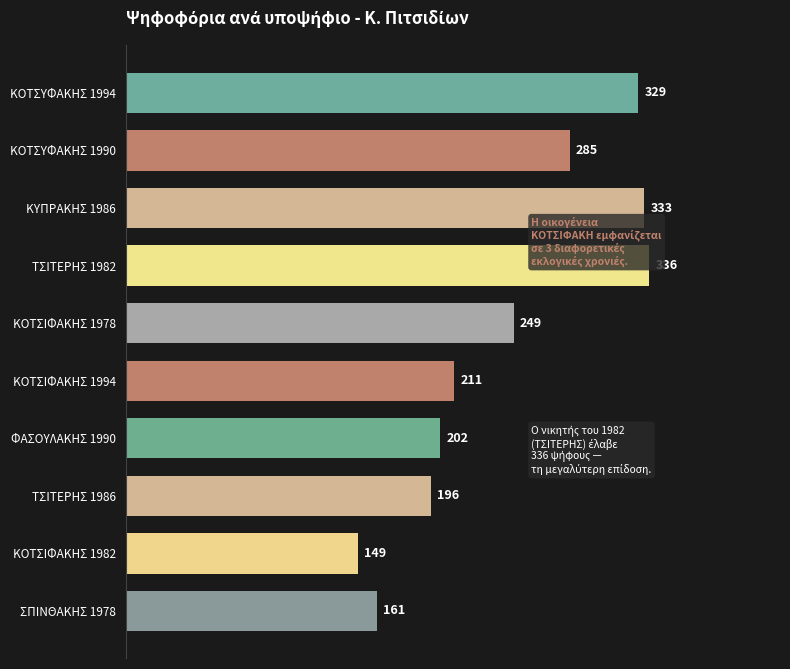

List the labels in order of value, largest first.

150, 100, 0, 50, 200, 250, 300, 350, 450, 400